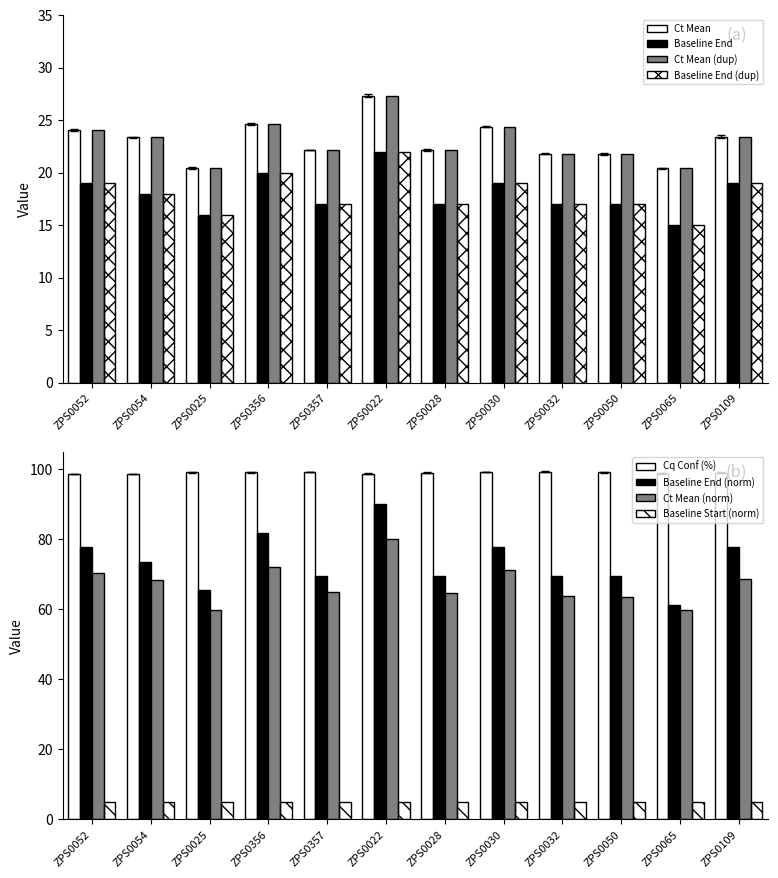

At which label is Ct Mean closest to 69?

ZPS0109